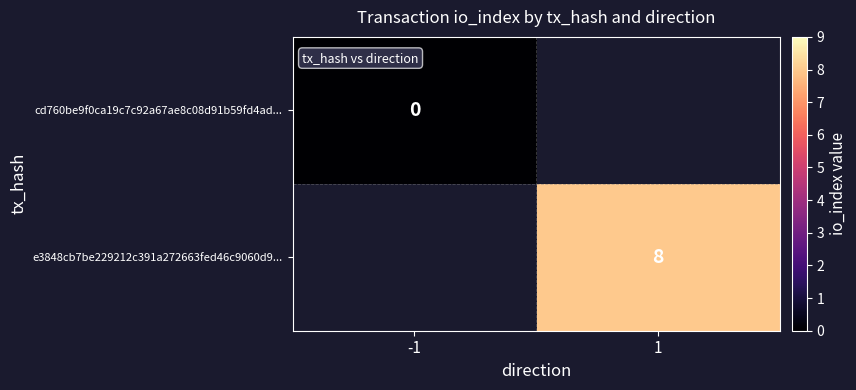

True or false: e3848cb7be229212c391a272663fed46c9060d9... has a value of 8 at 1.

True